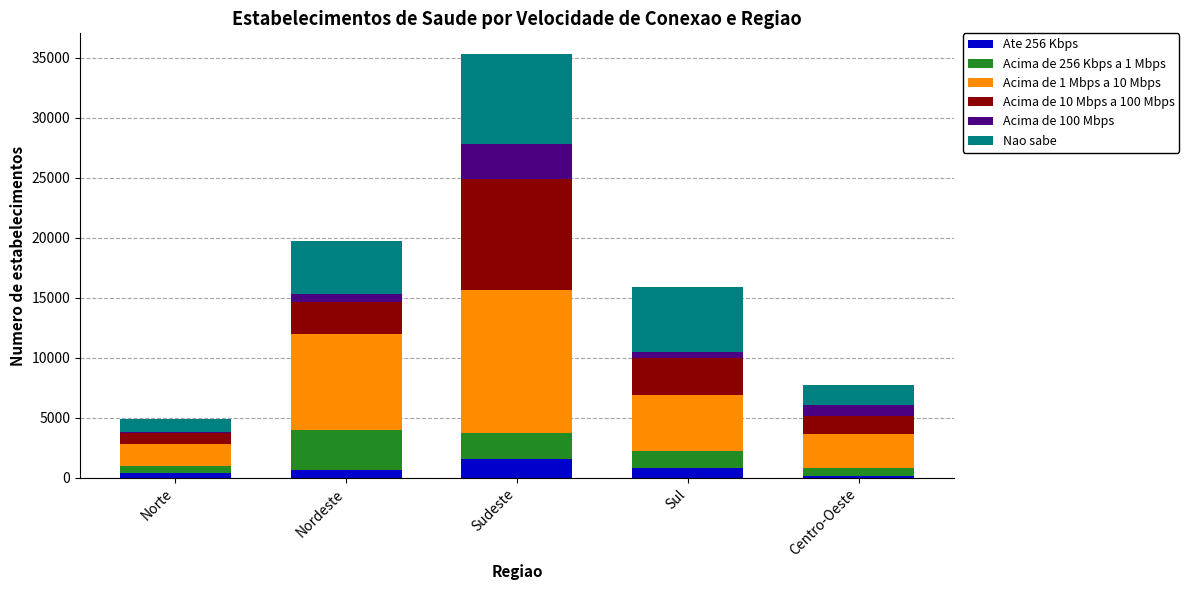

Are the bars grouped side by side (vs. stacked)?

No